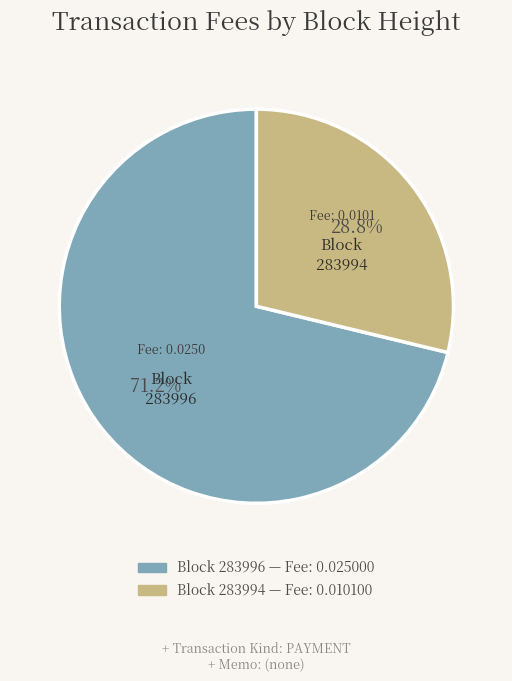

Combined, what portion of the pie is Block 283996 and Block 283994?

100.0%